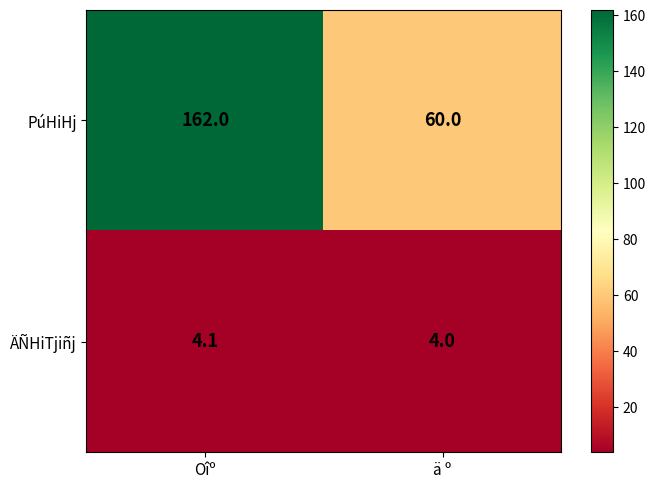

Which category has the highest value across all series?

Oîº